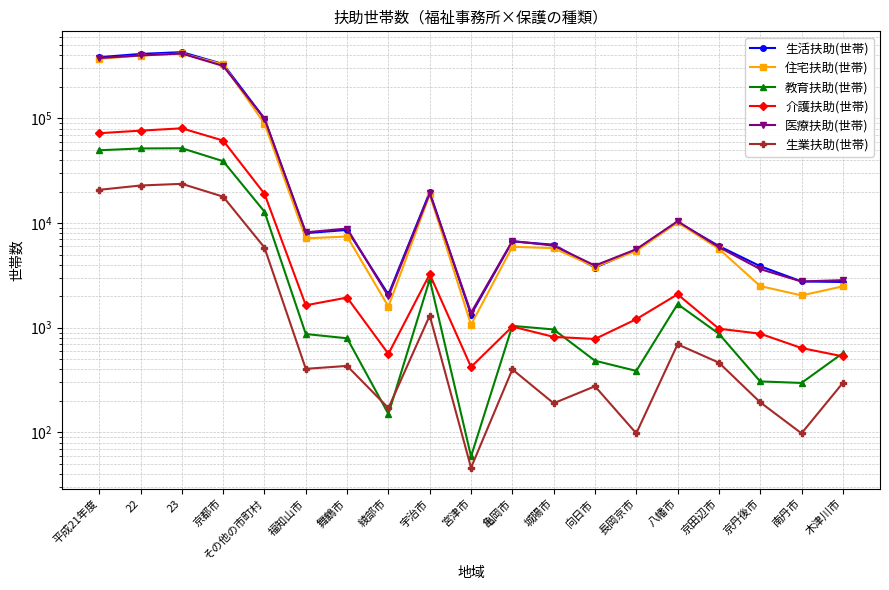

At which label does 教育扶助(世帯) first exceed 876?

平成21年度